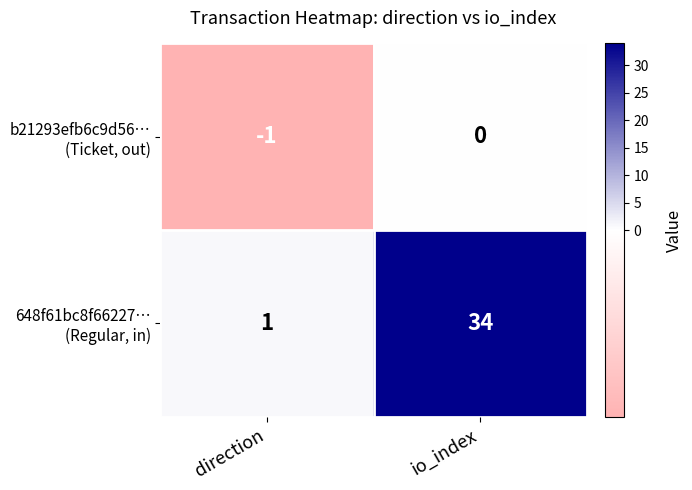

What is the spread (max minus min) of values at io_index?

34